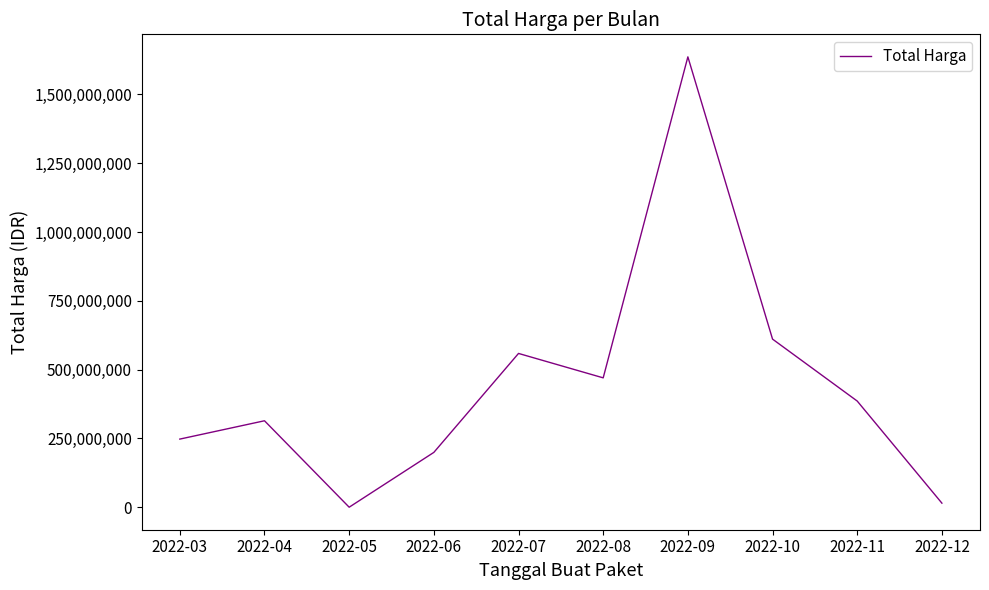

Does the chart have visible grid lines?

No